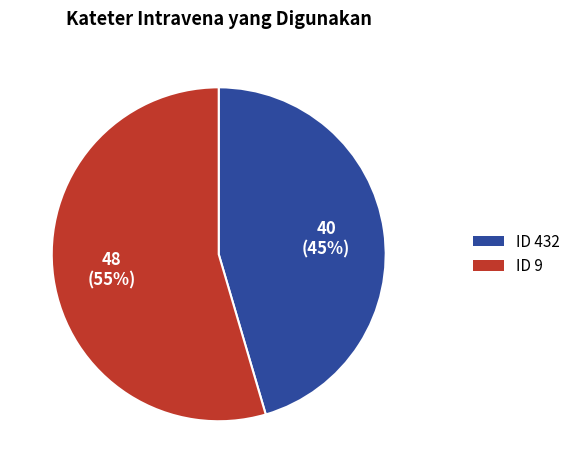

Is there any slice that represents more than half of the pie?

Yes